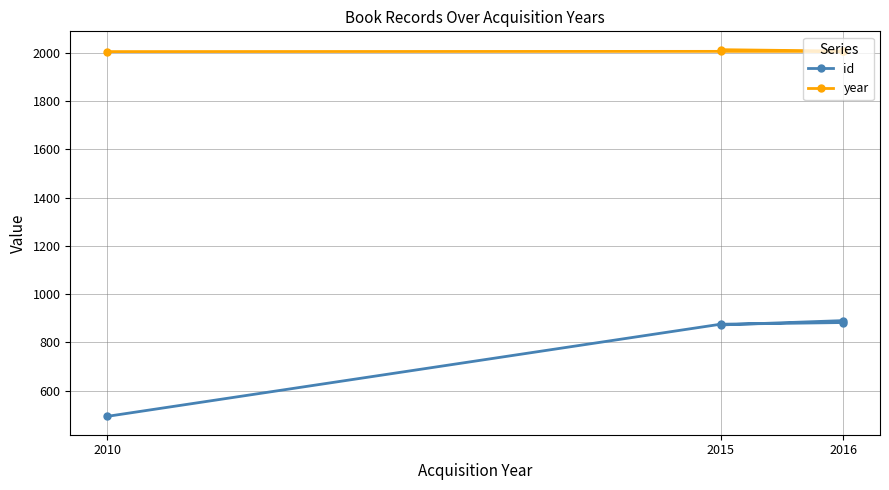

What is the label of the 1st point from the left?

2010